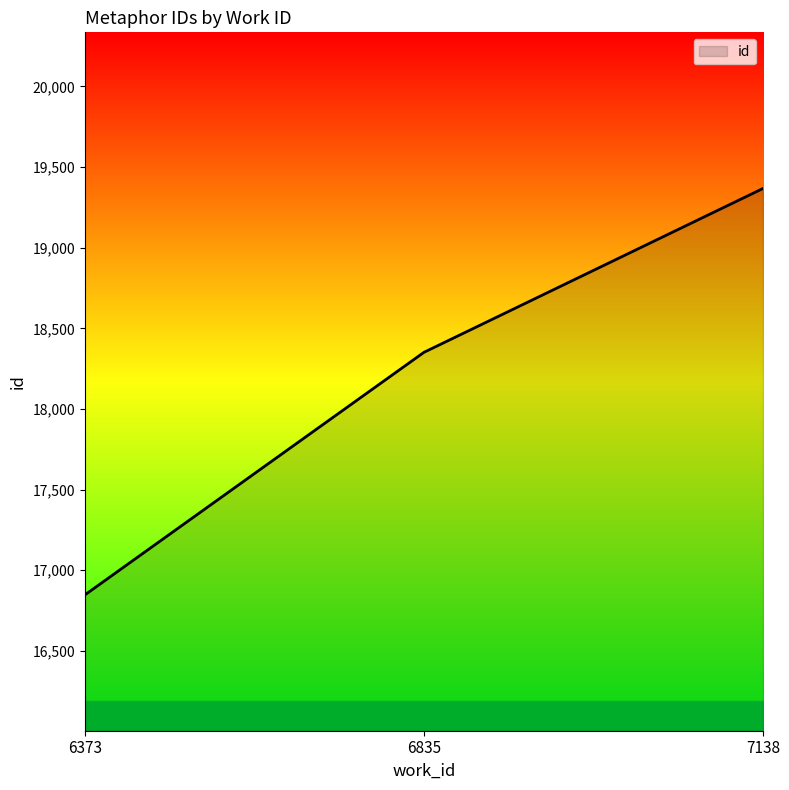

True or false: the data shows 16847 at 6373.

True